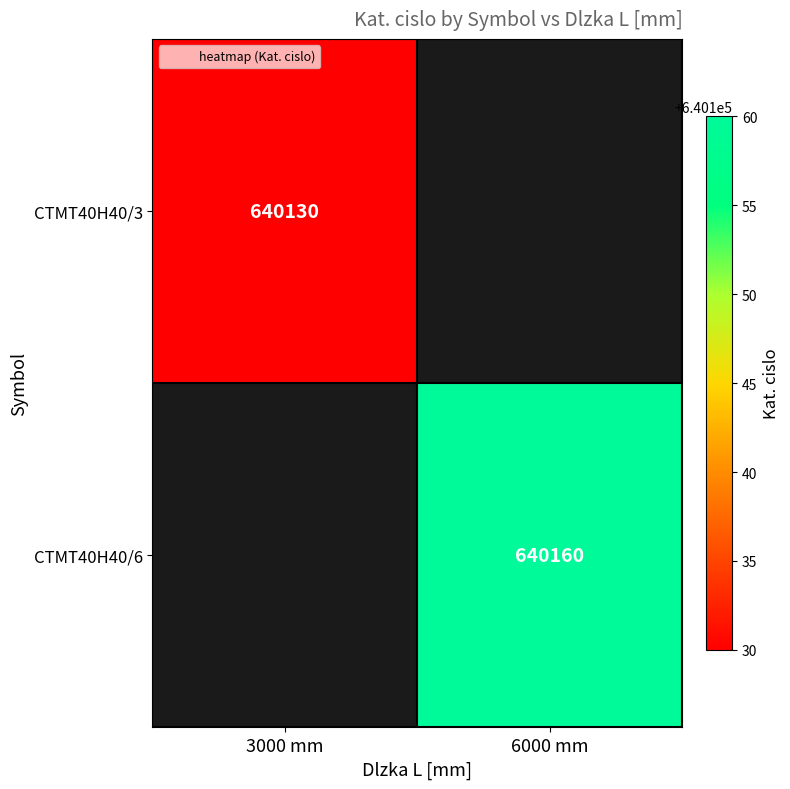

What is the maximum value shown in the chart?

640160.0